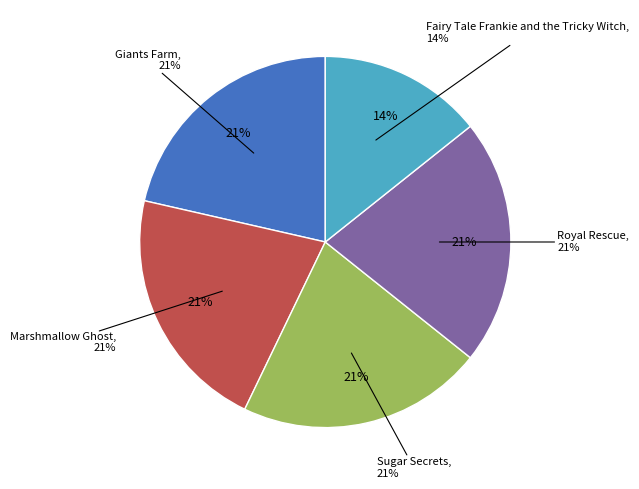

How many slices are in this pie chart?

5